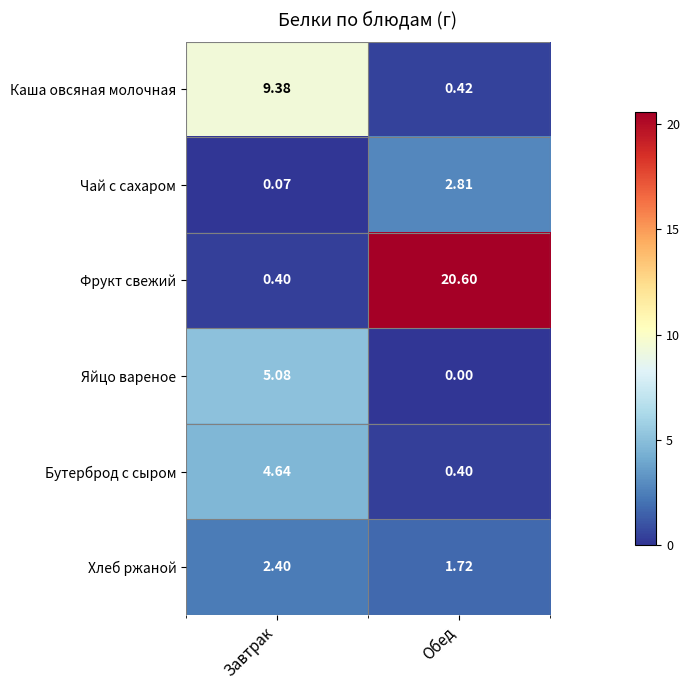

Which series has the largest total across all categories?

Фрукт свежий